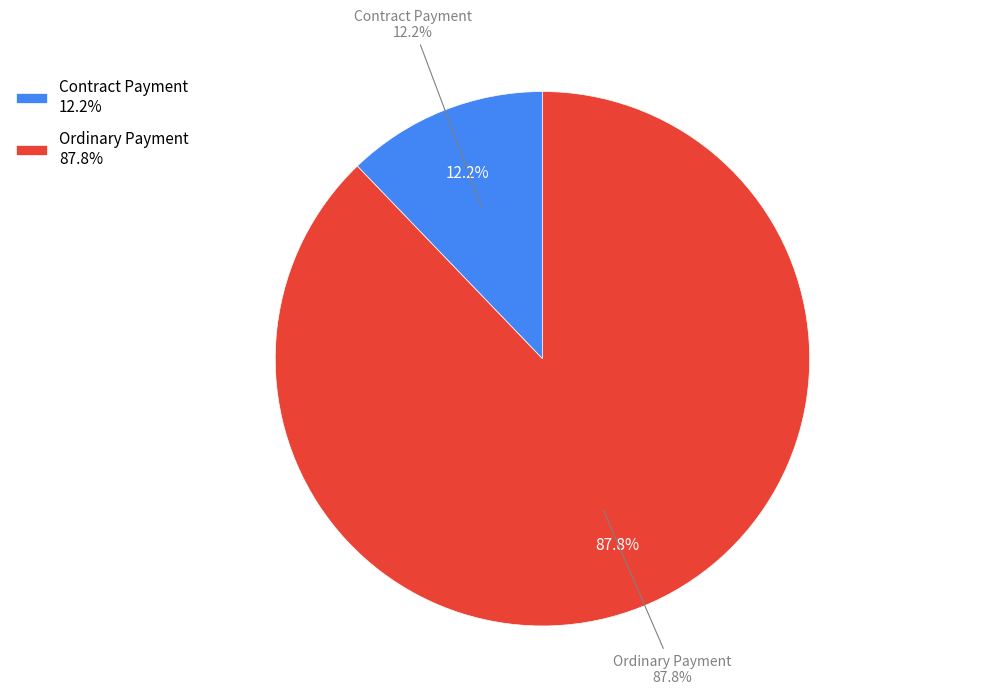

Do Ordinary Payment and Contract Payment together represent more than half of the pie?

Yes